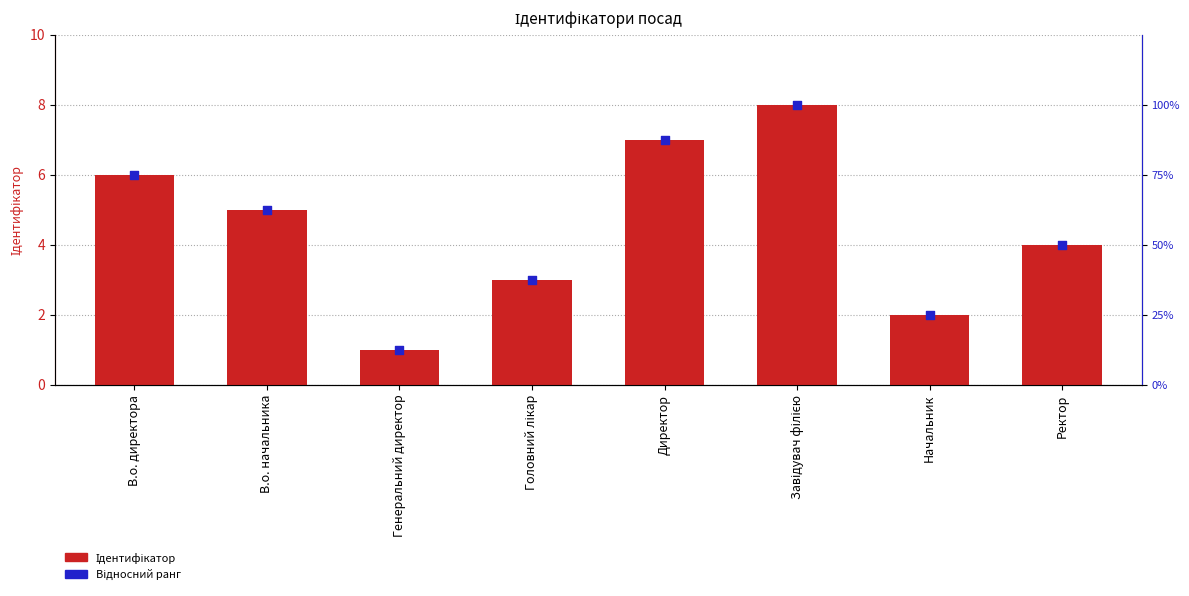

Which series reaches the maximum Y coordinate?

Ідентифікатор